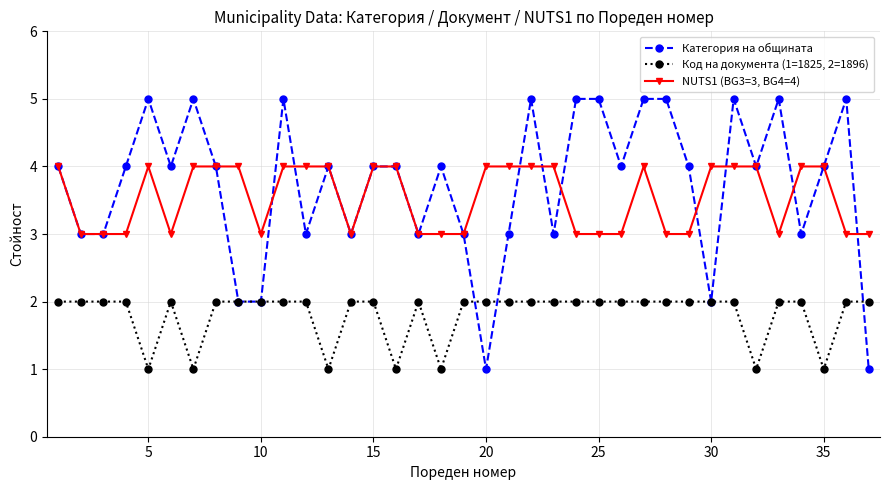

What are all the series names shown in the legend?

Категория на общината, Код на документа (1=1825, 2=1896), NUTS1 (BG3=3, BG4=4)